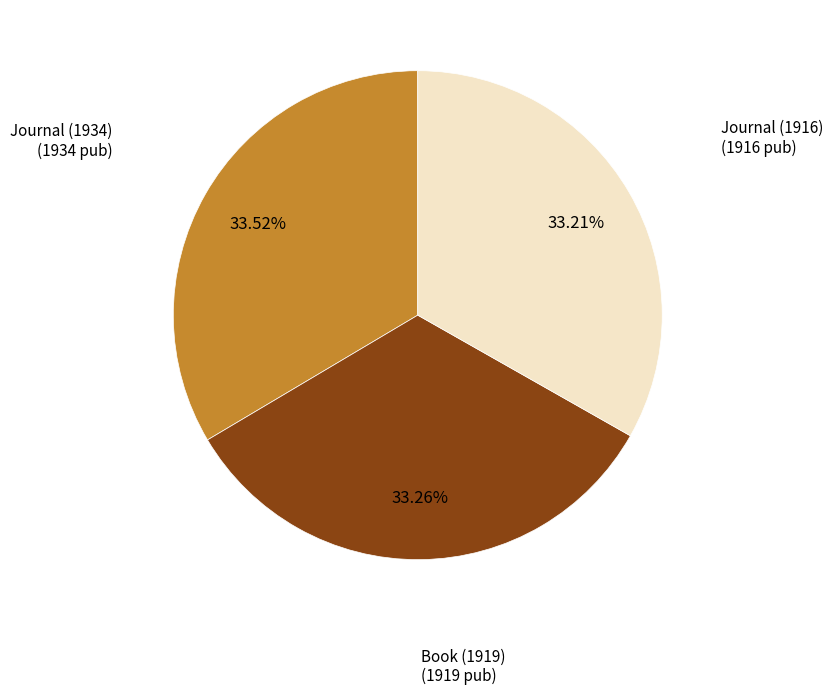

Is there a majority slice in this chart?

No